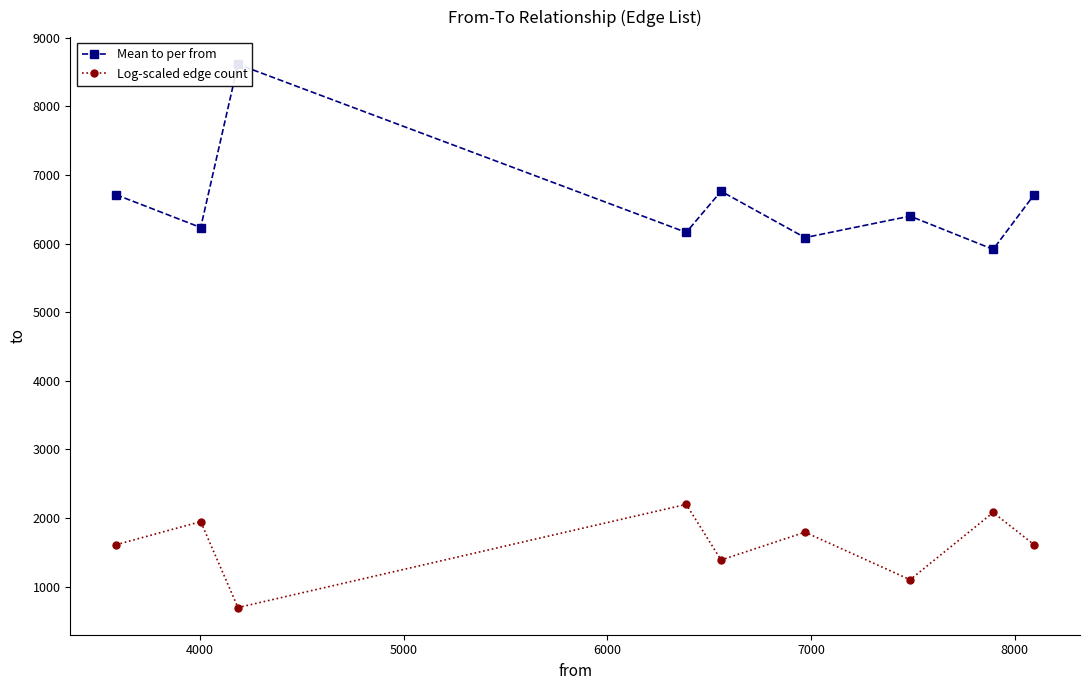

In Mean to per from, how many points are lower than both neighbors (excluding endpoints)?

4